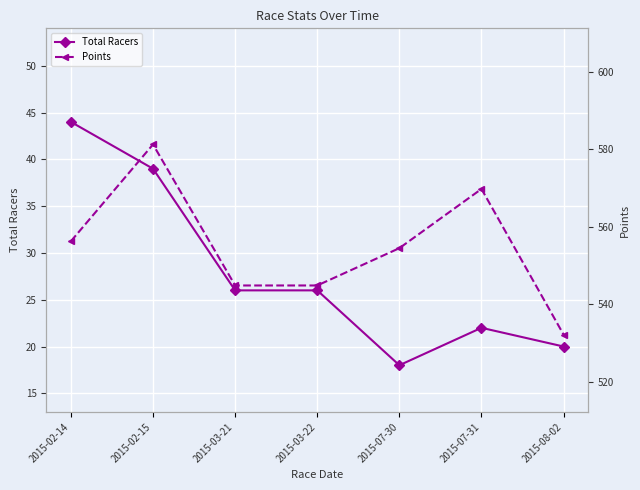

Reading right to left, extract all data points from this chart.

Total Racers: 2015-08-02=20.0	2015-07-31=22.0	2015-07-30=18.0	2015-03-22=26.0	2015-03-21=26.0	2015-02-15=39.0	2015-02-14=44.0
Points: 2015-08-02=532.1	2015-07-31=569.8	2015-07-30=554.5	2015-03-22=544.8	2015-03-21=544.8	2015-02-15=581.2	2015-02-14=556.2